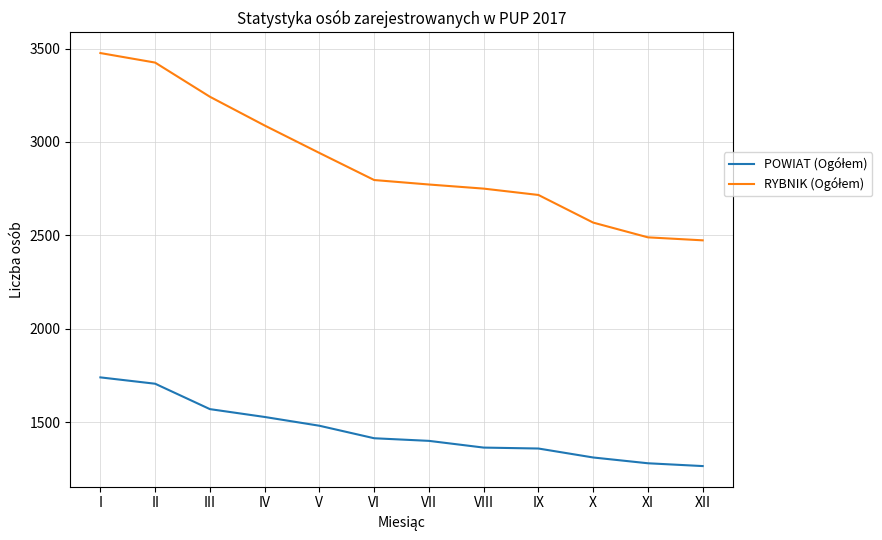

What is the total value across all series at I?

5215